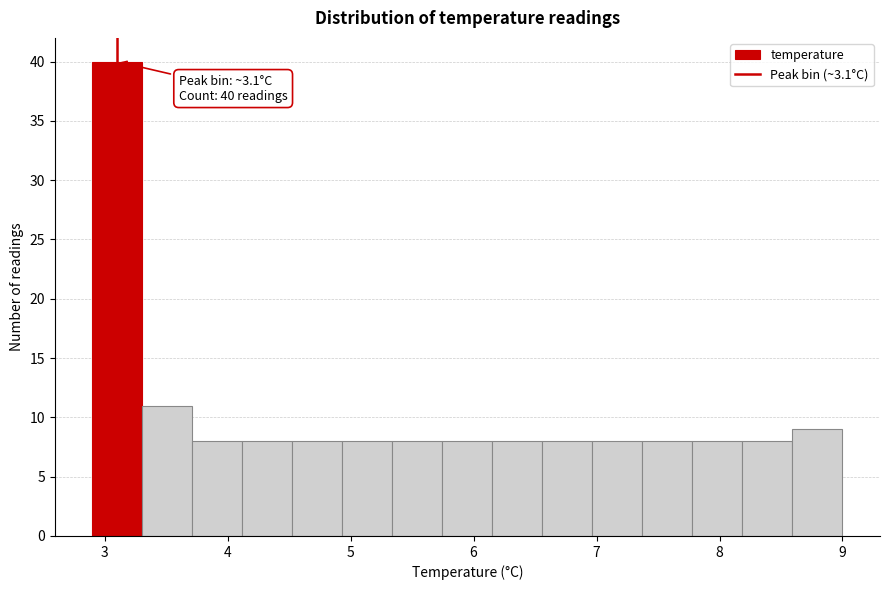

Over which range of the x-axis is the bar tallest?

2.9 to 3.3